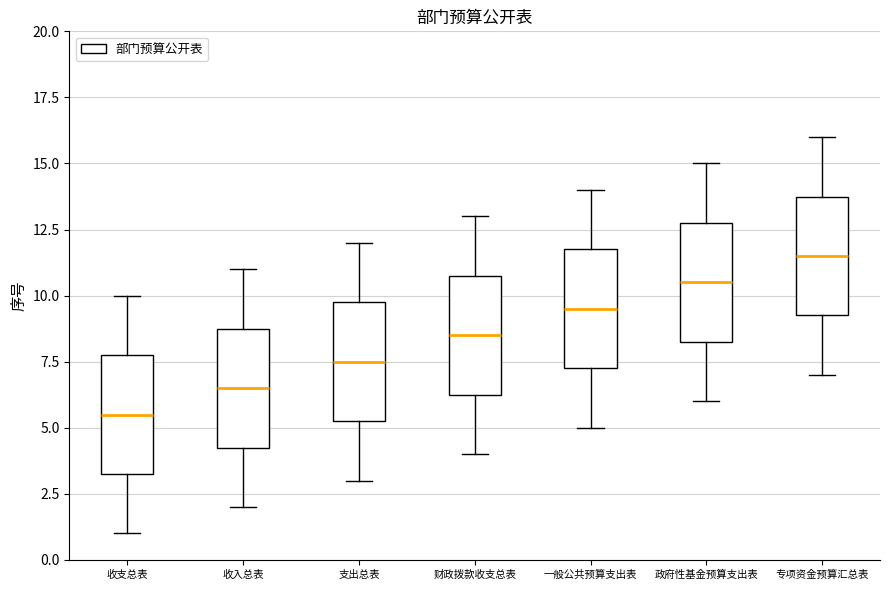

Which box has the lowest median line?

收支总表